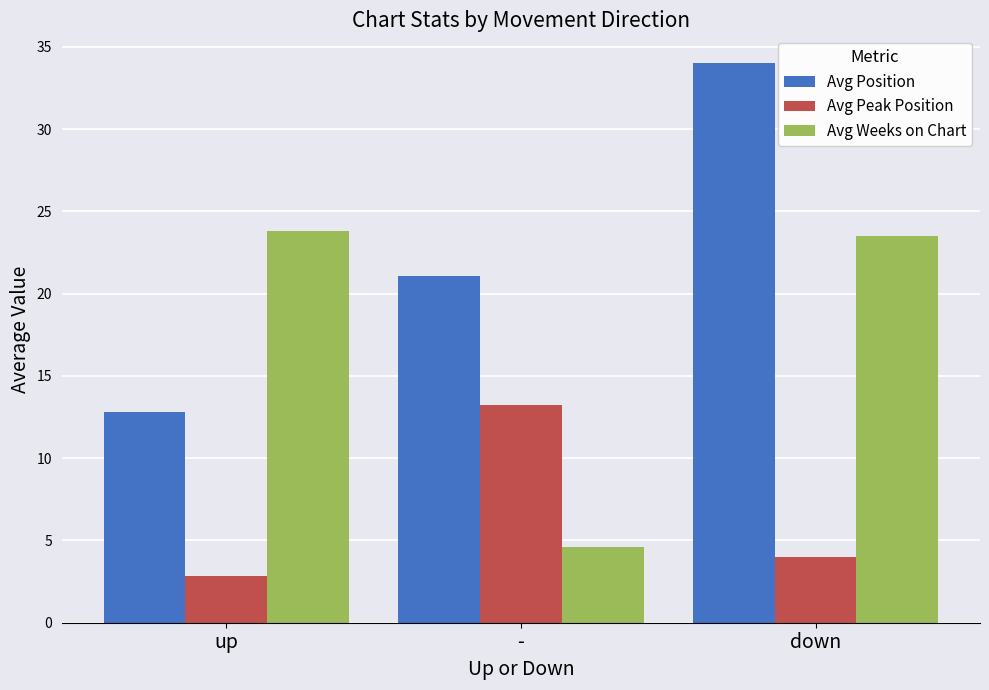

What is the sum of the Avg Position values at up and down?

46.8